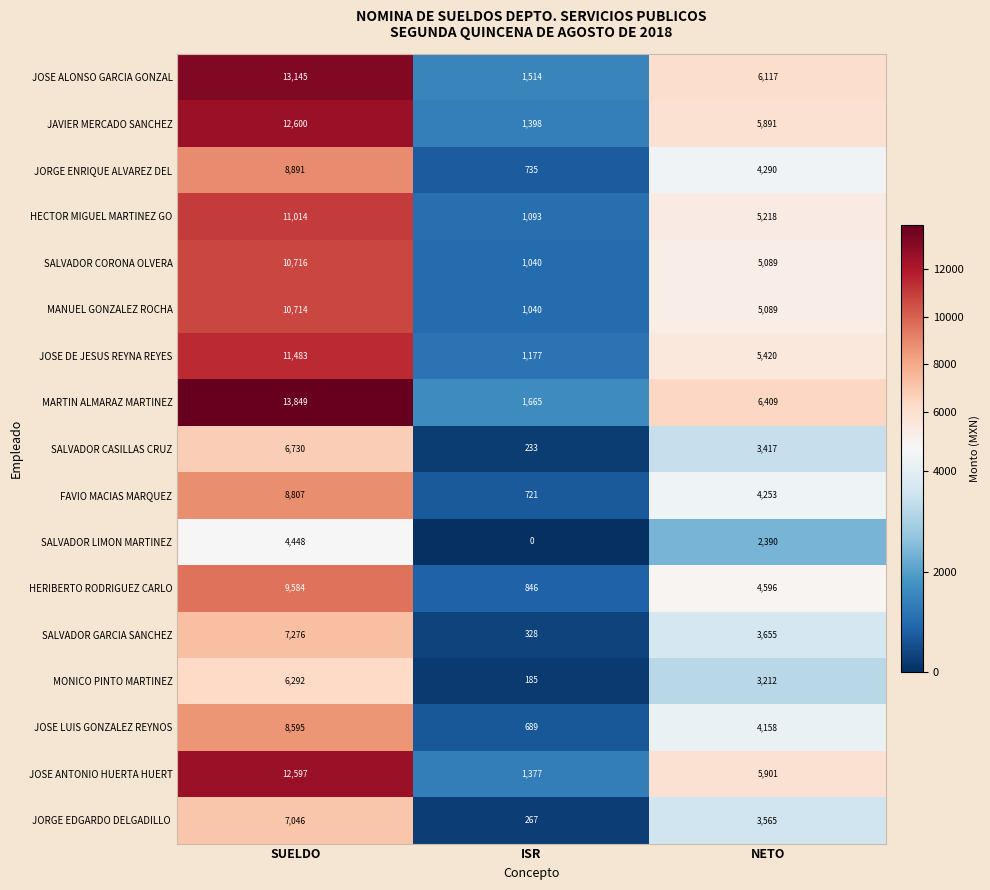

Between SUELDO and NETO, which series saw the biggest shift?

MARTIN ALMARAZ MARTINEZ